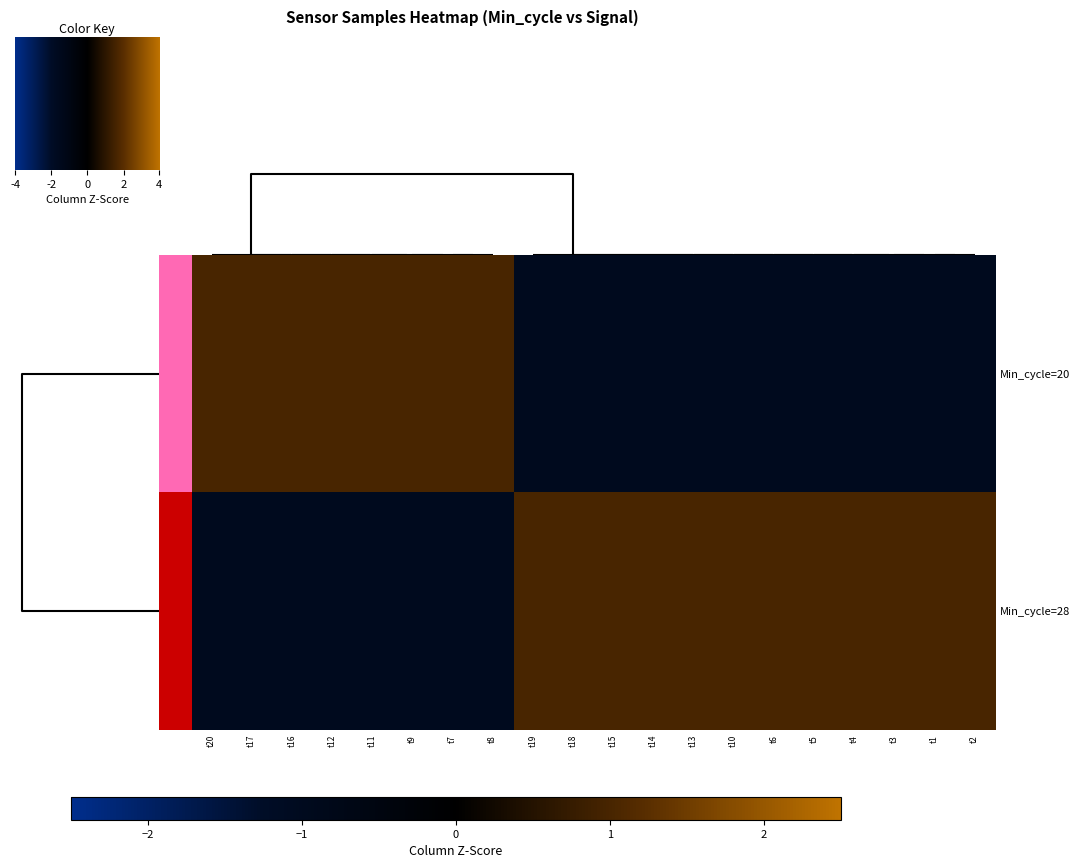

Reading left to right, extract all data points from this chart.

Min_cycle=20: t20=1	t17=1	t16=1	t12=1	t11=1	t9=1	t7=1	t8=1	t19=-1	t18=-1	t15=-1	t14=-1	t13=-1	t10=-1	t6=-1	t5=-1	t4=-1	t3=-1	t1=-1	t2=-1
Min_cycle=28: t20=-1	t17=-1	t16=-1	t12=-1	t11=-1	t9=-1	t7=-1	t8=-1	t19=1	t18=1	t15=1	t14=1	t13=1	t10=1	t6=1	t5=1	t4=1	t3=1	t1=1	t2=1